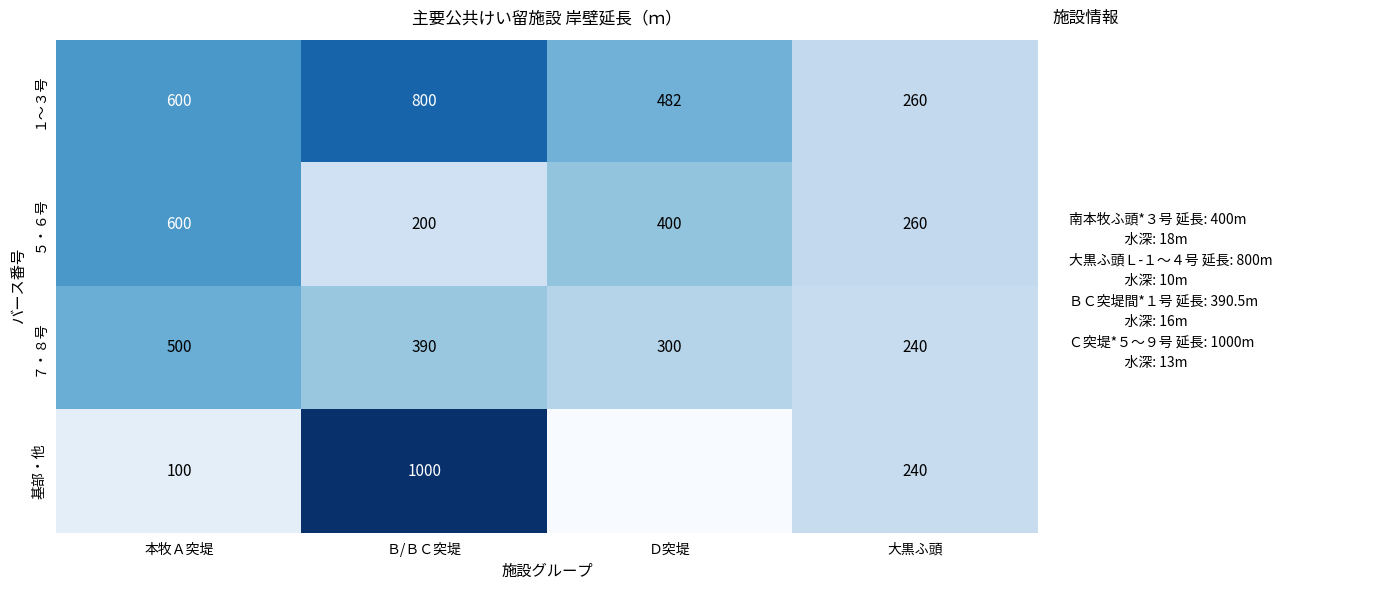

List the labels in order of ７・８号 value, smallest first.

大黒ふ頭, Ｄ突堤, Ｂ/ＢＣ突堤, 本牧Ａ突堤